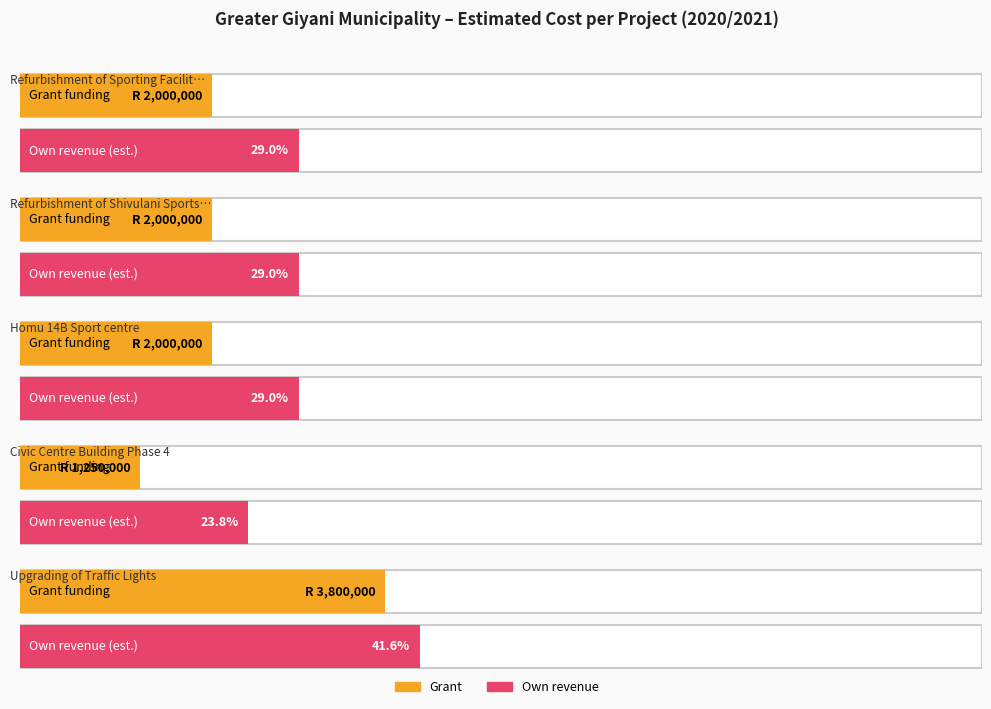

Which series has the largest range (max minus min)?

Grant